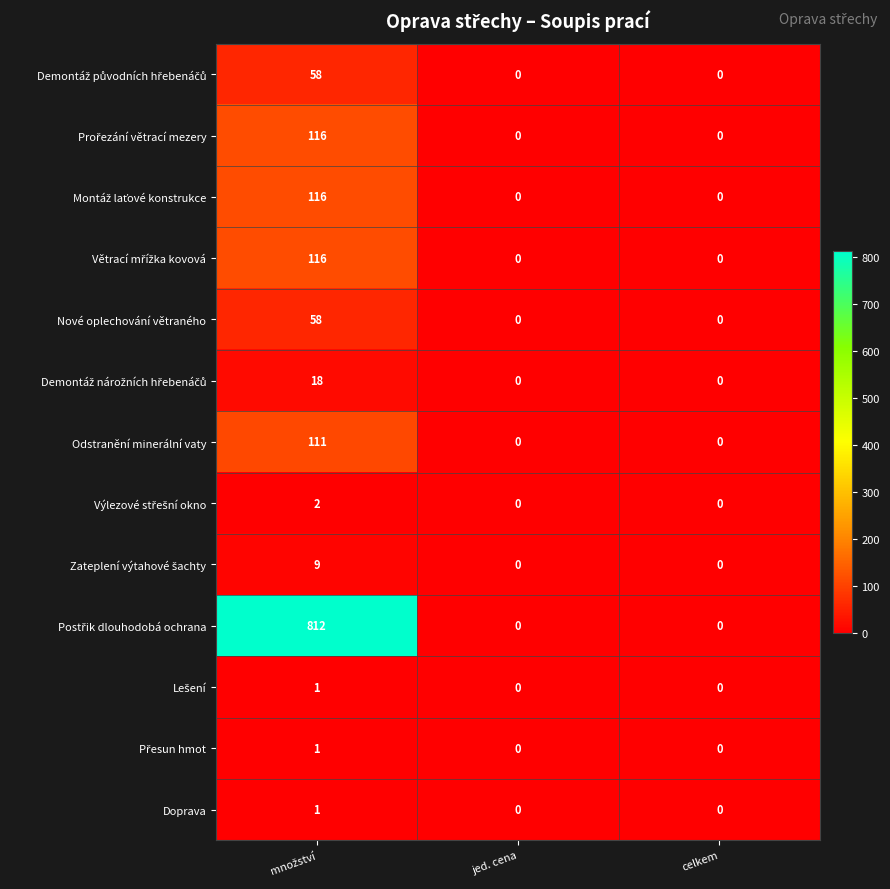

What is the greatest value displayed?

812